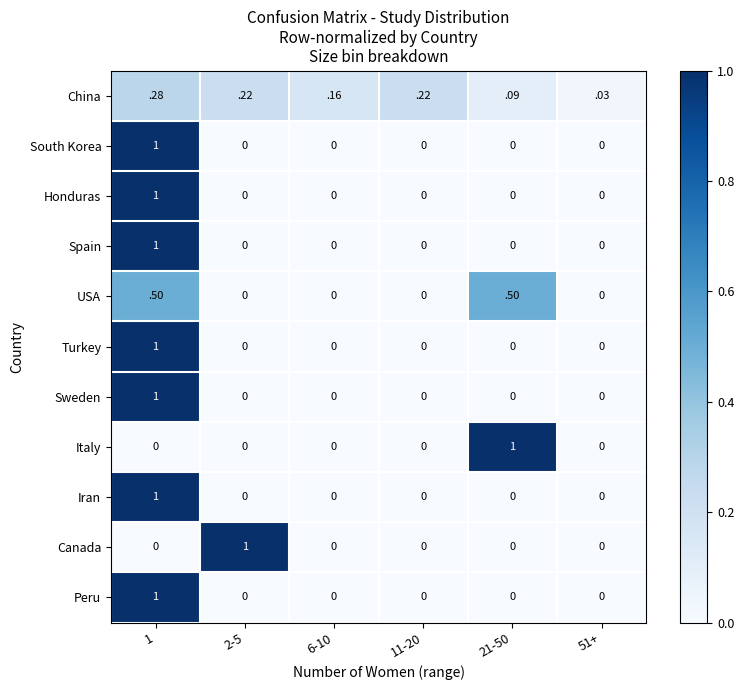

True or false: Italy has a value of 0.4 at 1.

False